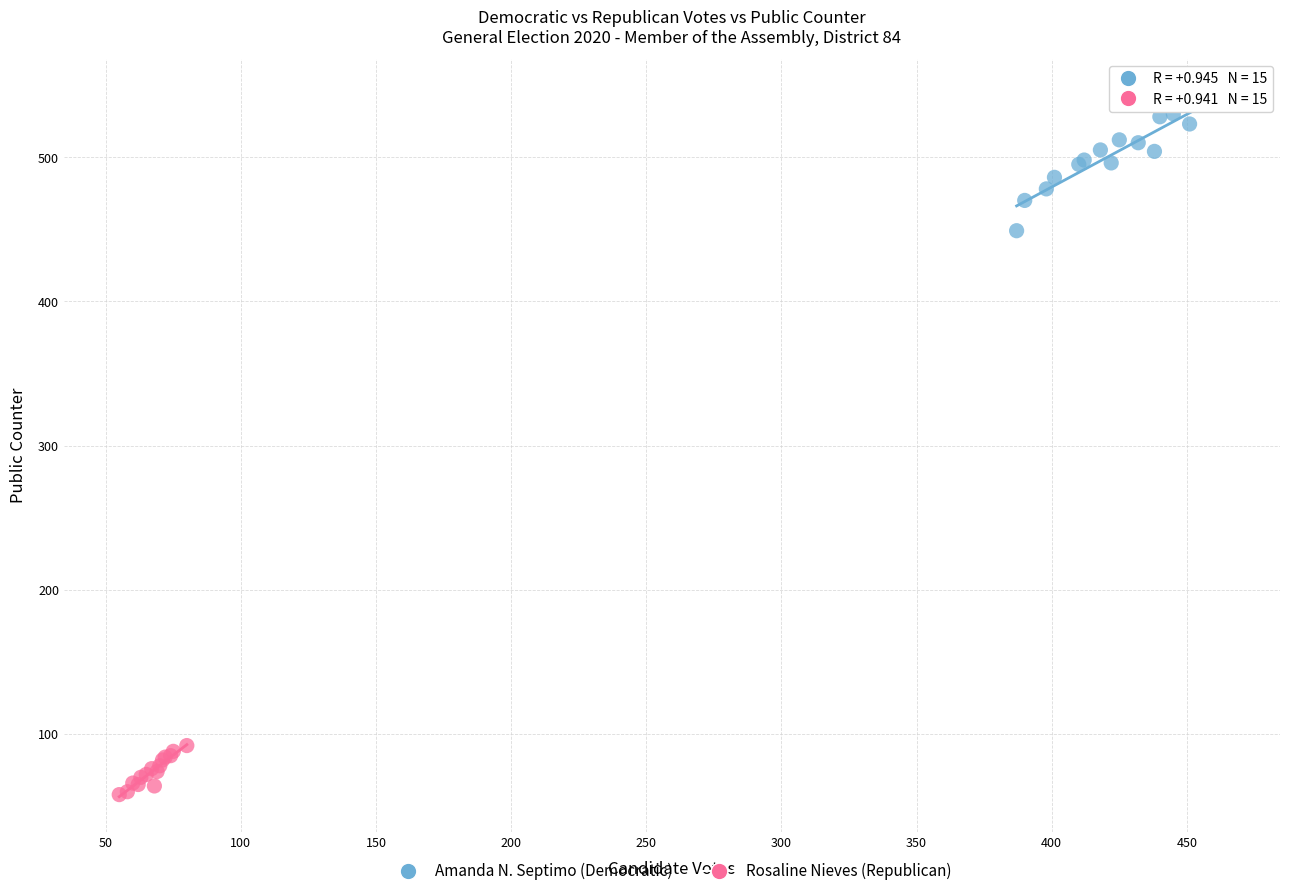

Which series contains the highest Y value?

Amanda N. Septimo (Democratic)